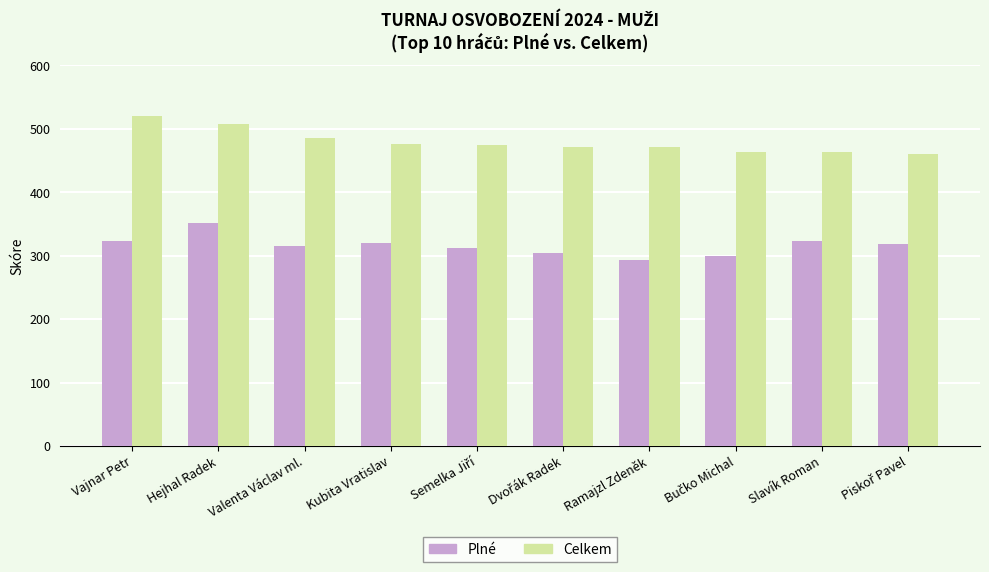

Which series has the largest total across all categories?

Celkem